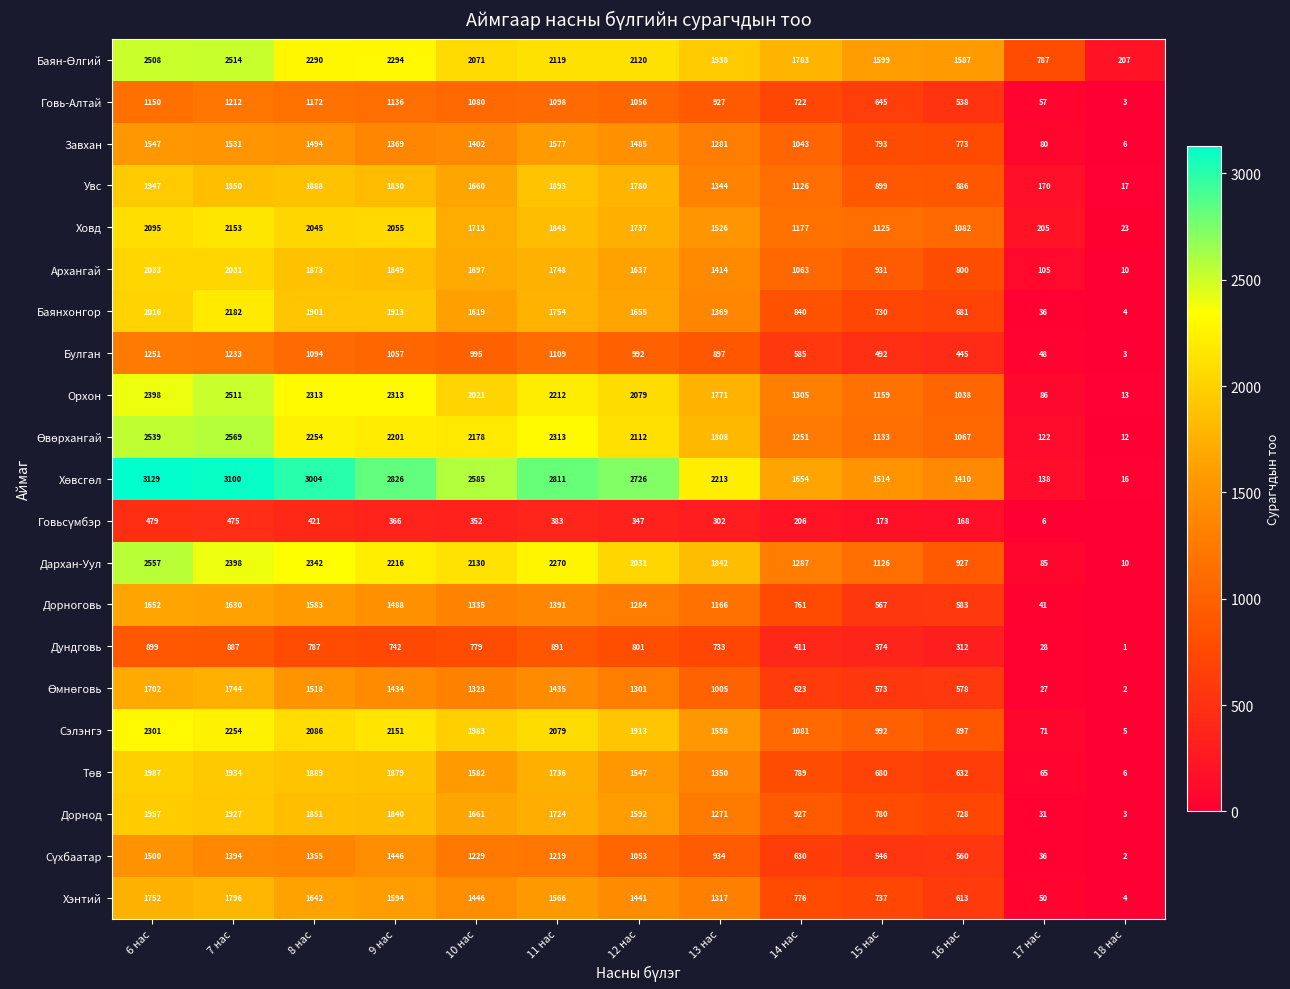

Between 7 нас and 12 нас, which series saw the biggest shift?

Баянхонгор